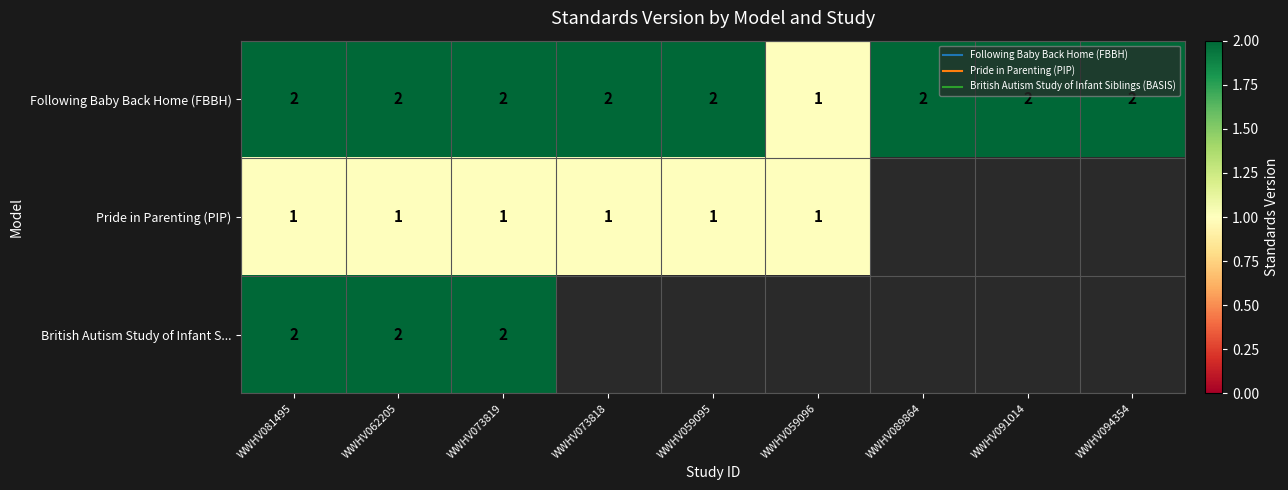

What is the difference between the highest and lowest values at WWHV073819?

1.0